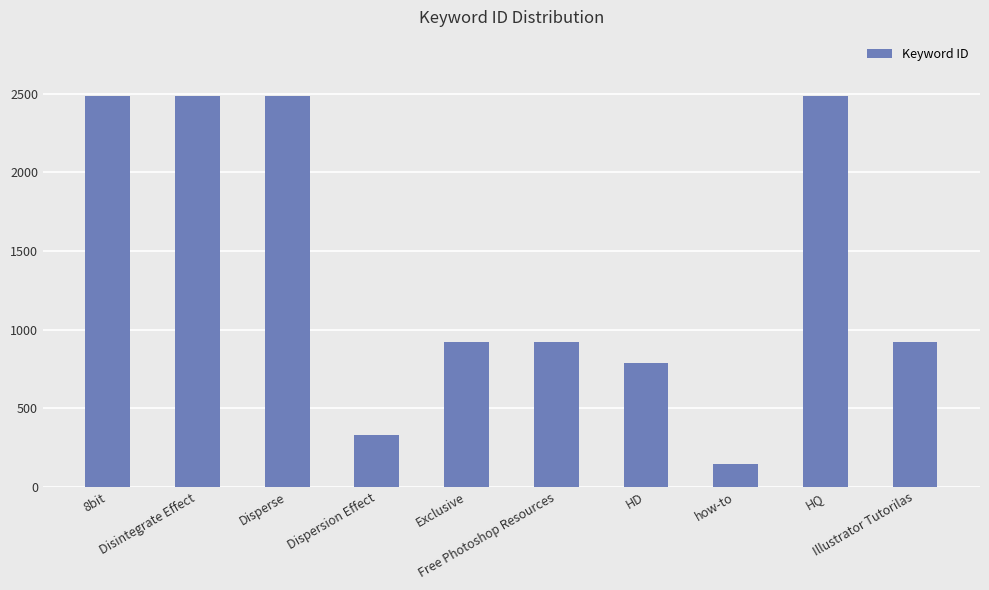

What position from the left is Disintegrate Effect?

2